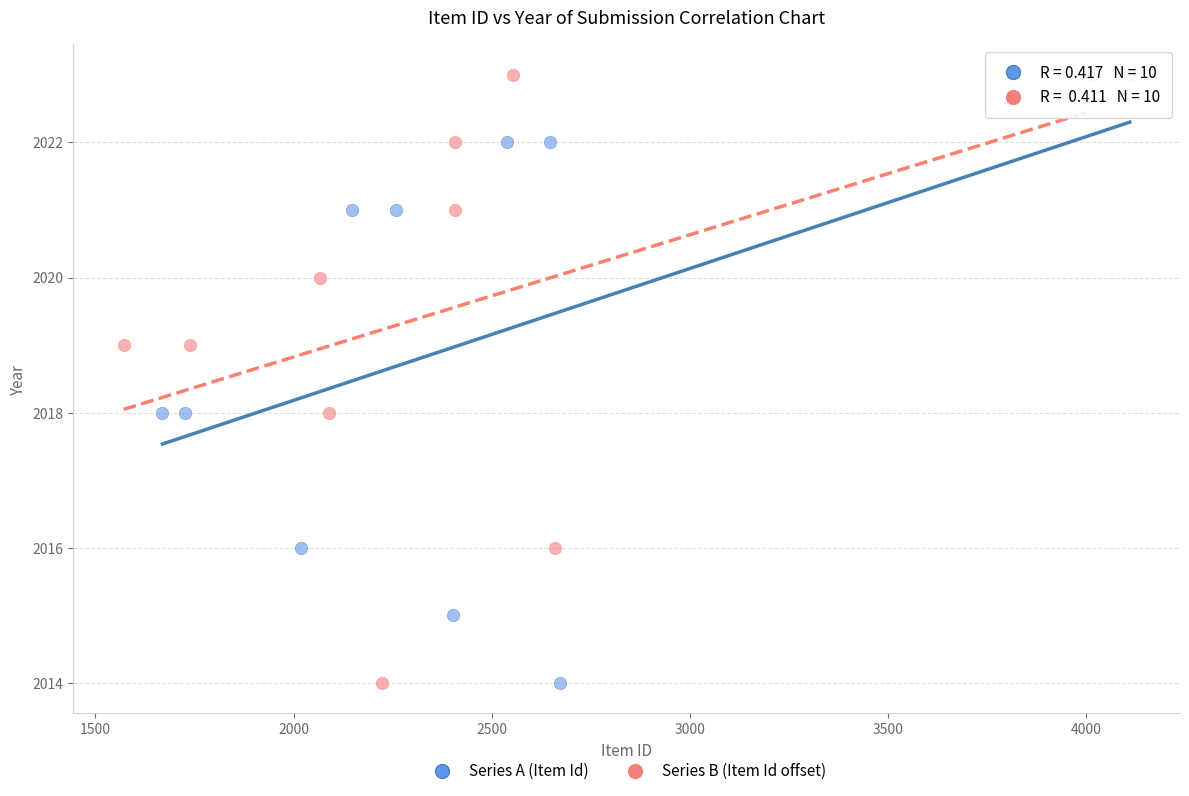

What are all the series names shown in the legend?

Series A (Item Id), Series B (Item Id offset)